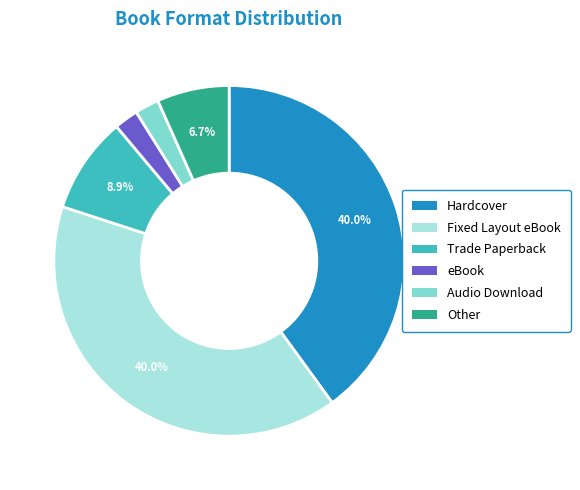

To the nearest percent, what percentage of the pie is Other?

7%